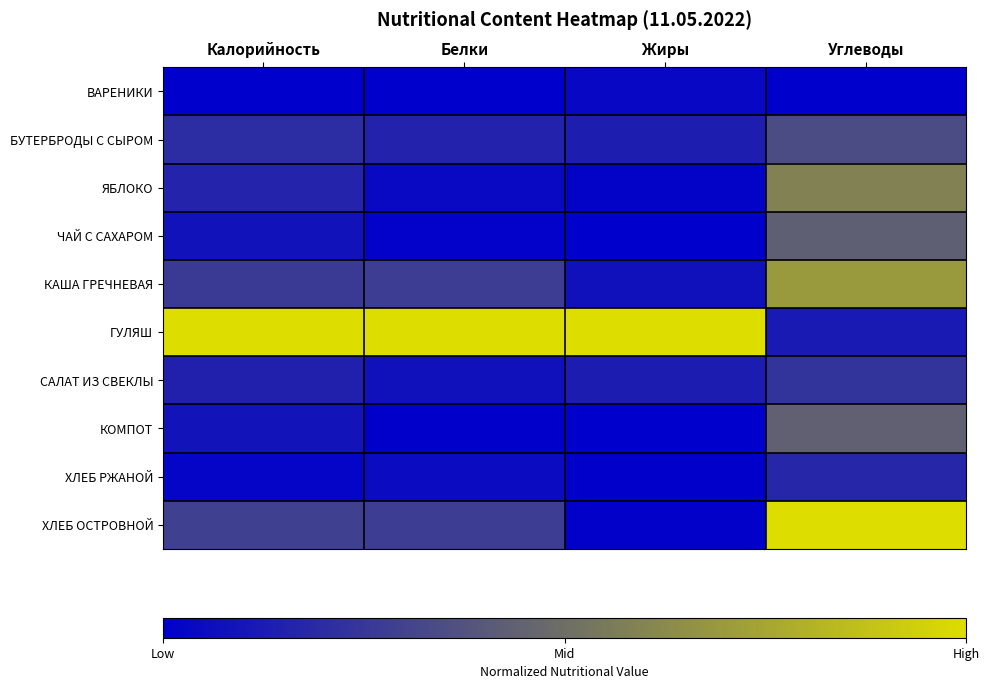

How many series are shown in this chart?

10